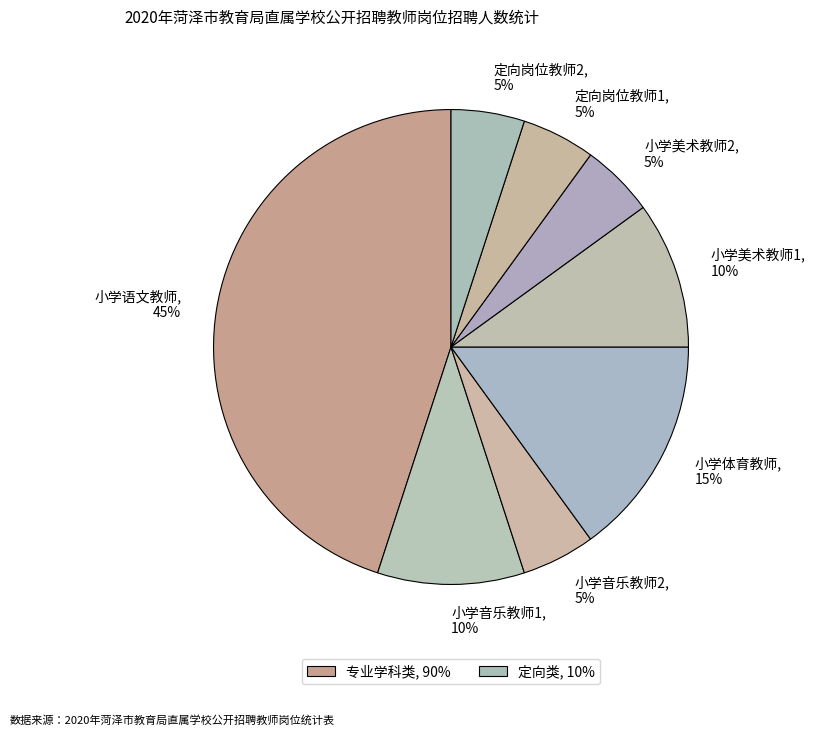

Is the sum of 小学体育教师 and 小学美术教师1 greater than half?

No